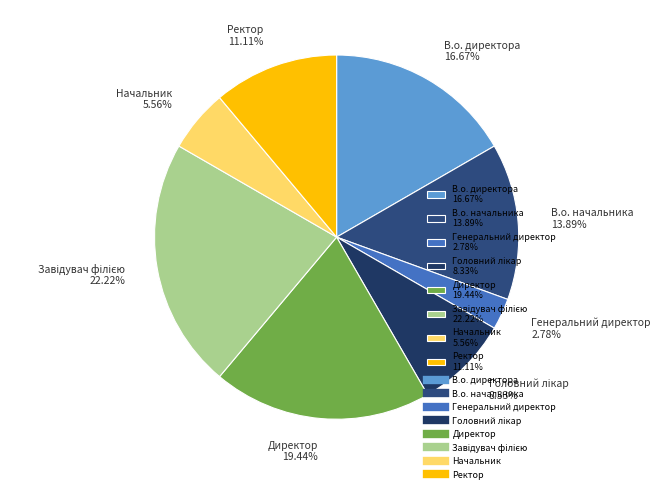

The Генеральний директор slice represents 3% of the pie. True or false?

True